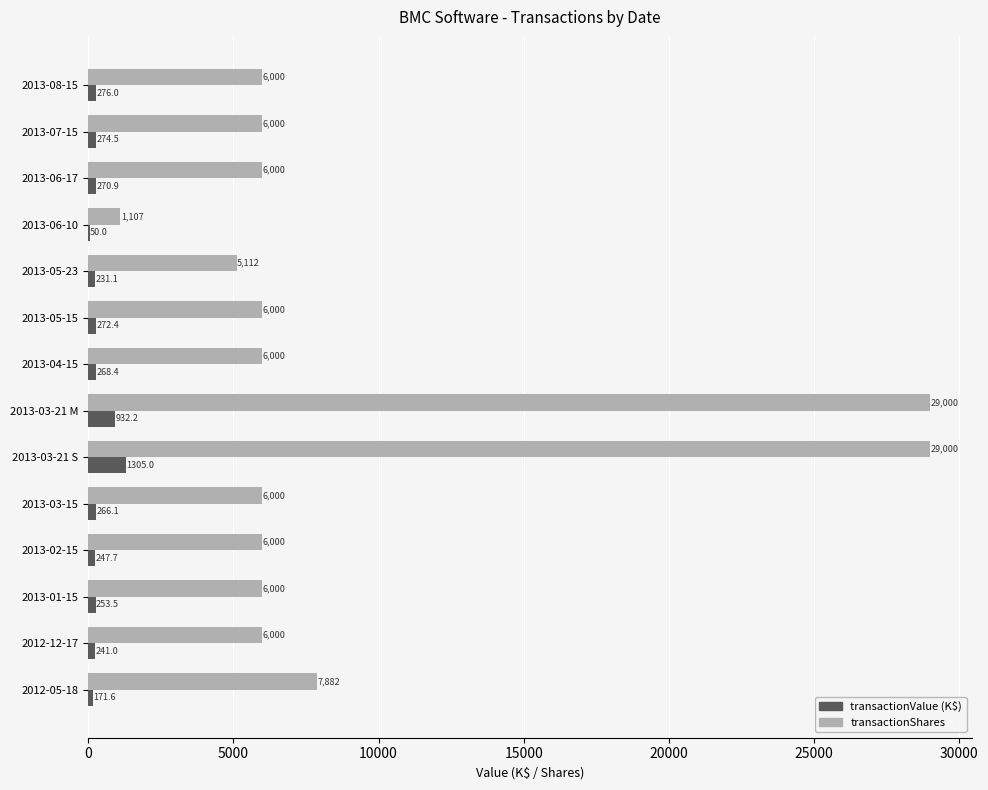

What is the sum of all transactionShares values?

126101.0